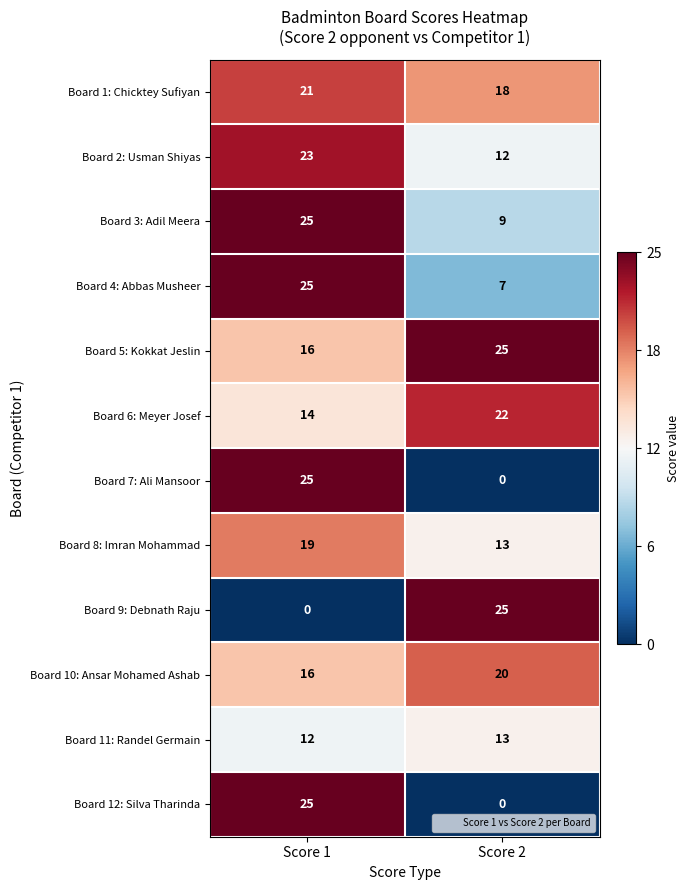

At how many categories does at least one series exceed 0?

2